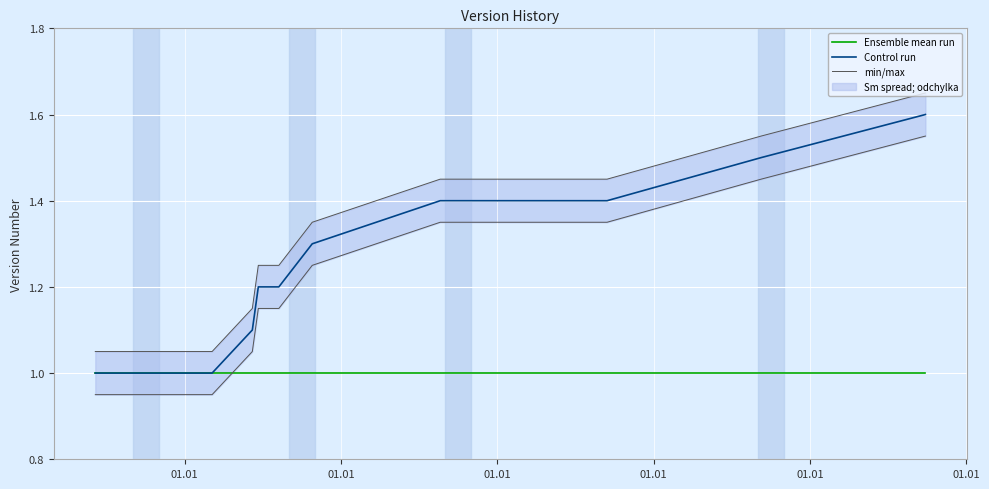

What is the lowest value of the Control run series?

1.0